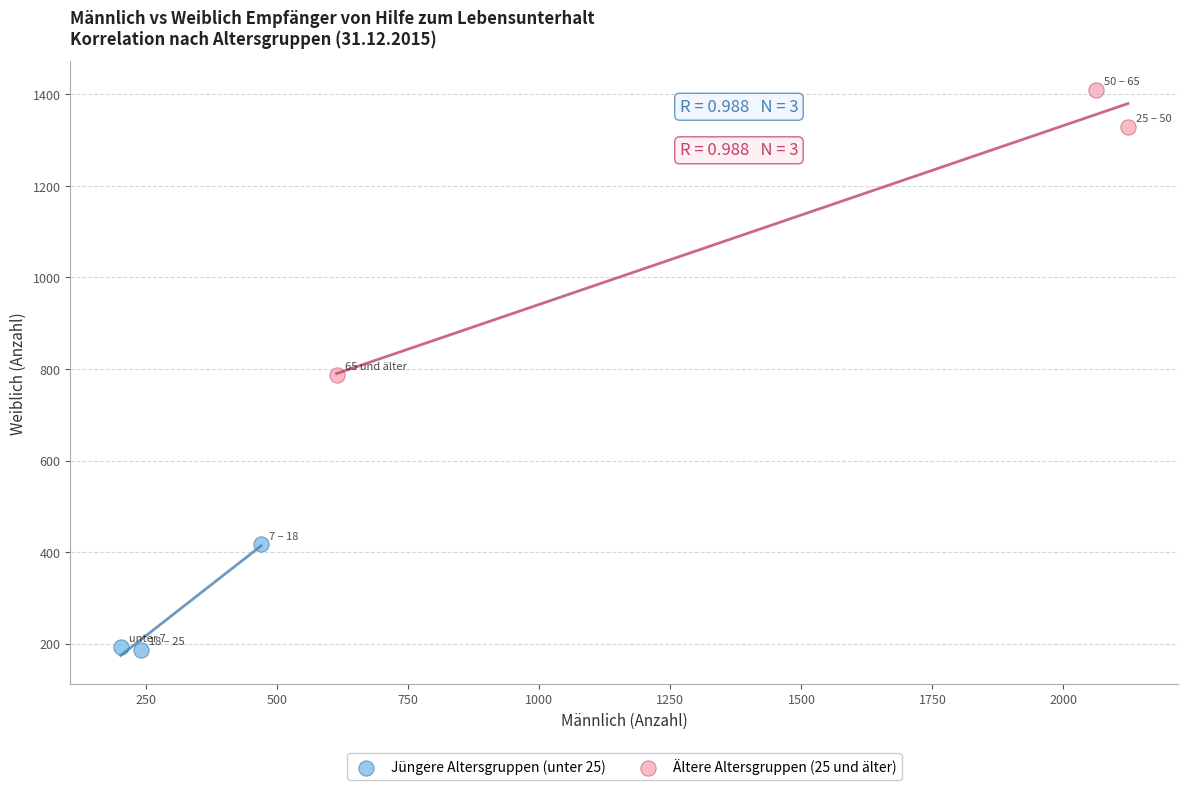

Which series has the largest Y range (max minus min)?

Ältere Altersgruppen (25 und älter)